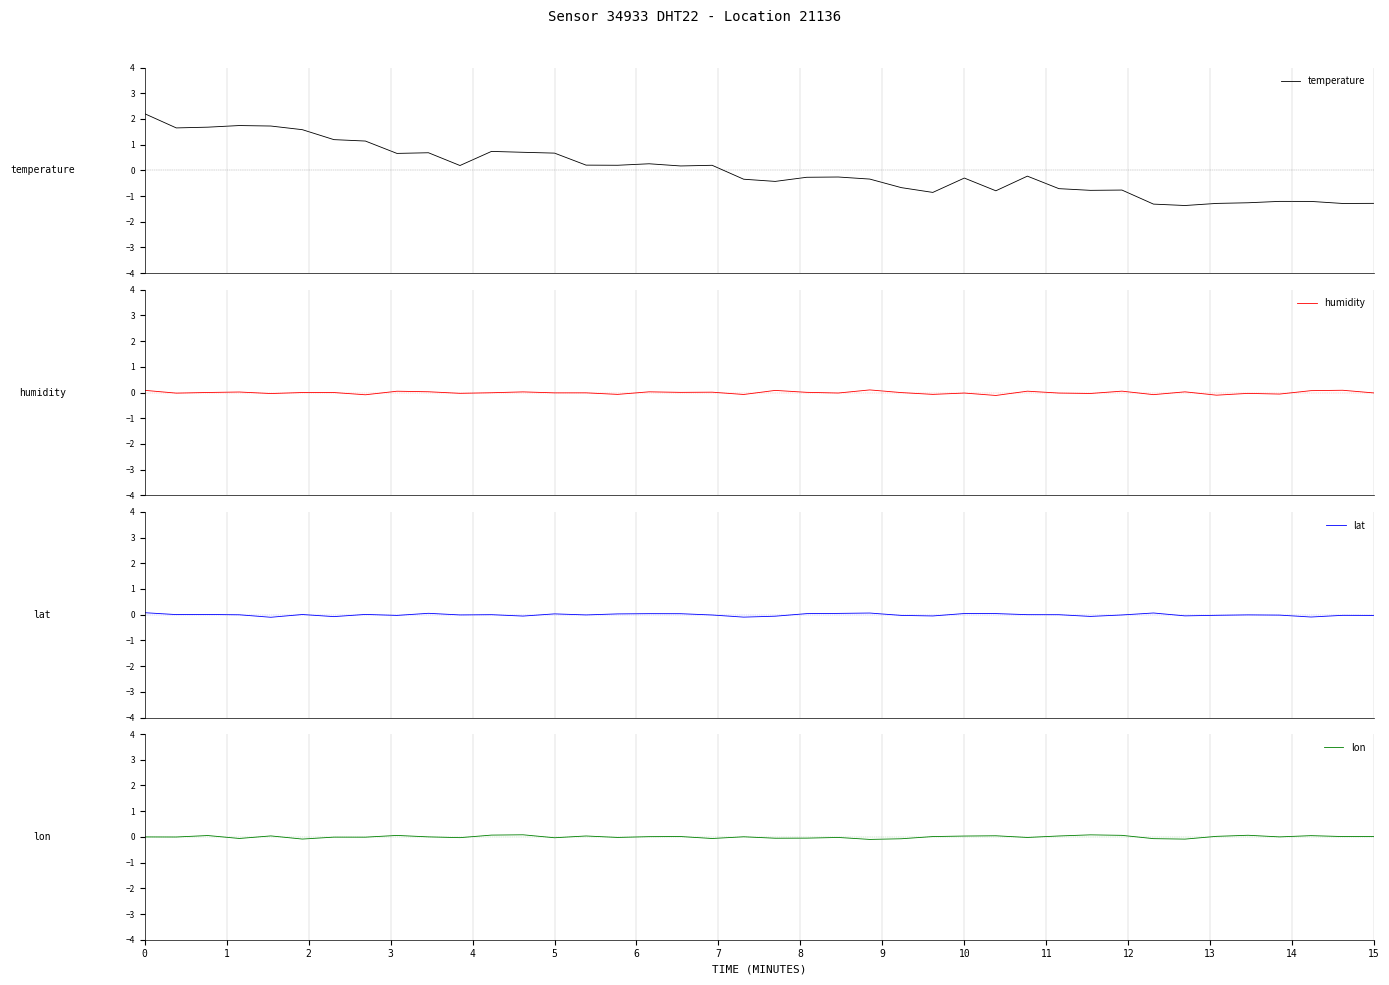

How many interior local valleys does the lat series have?

12